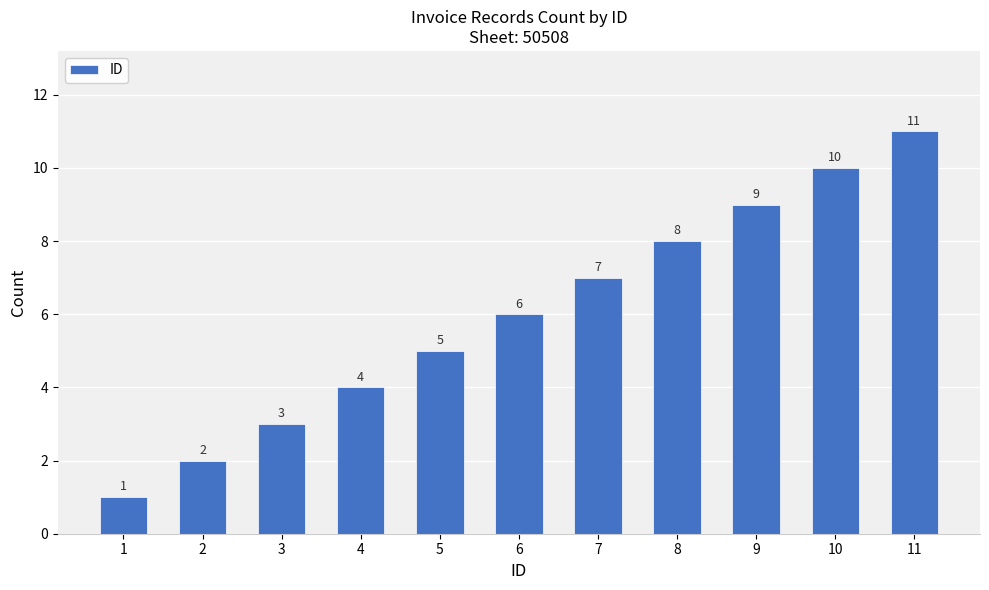

What value does the data have at 3?

3